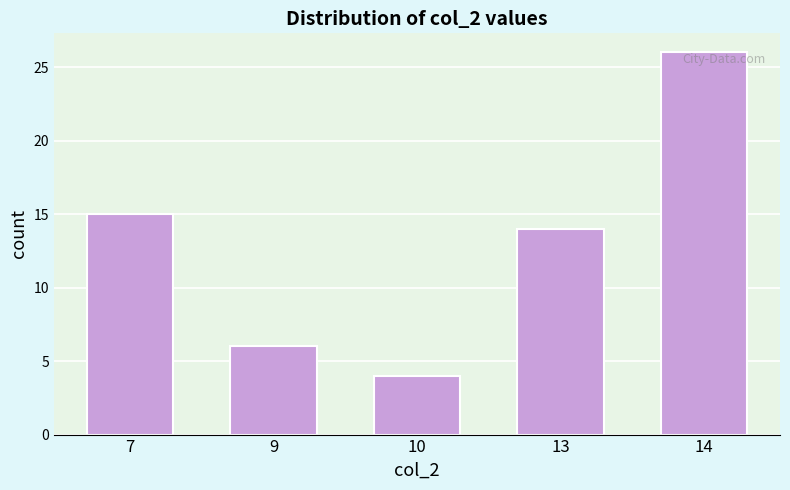

Reading right to left, transcribe all the data shown in this chart.

26	14	4	6	15